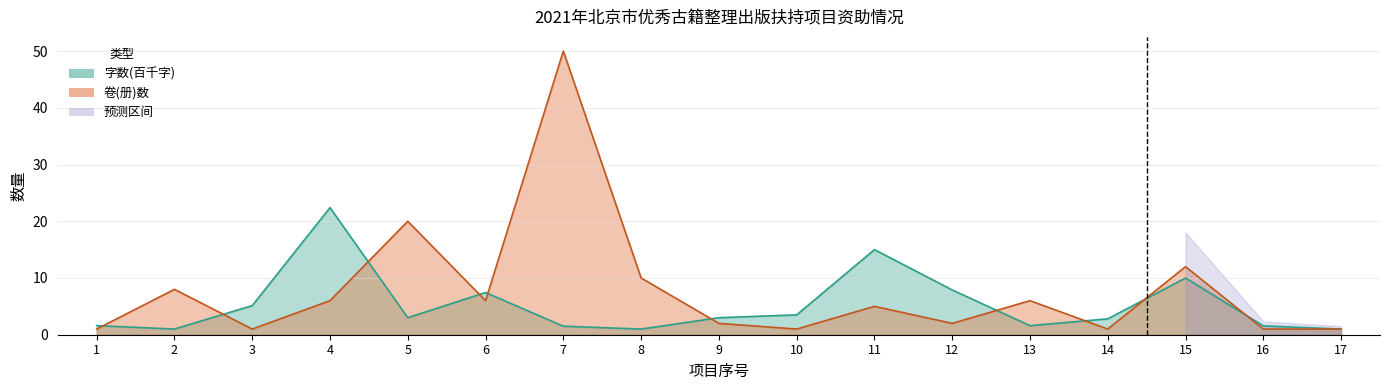

Reading right to left, transcribe all the data shown in this chart.

卷(册)数: 1.0	1.0	12.0	1.0	6.0	2.0	5.0	1.0	2.0	10.0	50.0	6.0	20.0	6.0	1.0	8.0	1.0
字数(千字): 1.0	1.6	10.0	2.8	1.6	7.9	15.0	3.5	3.0	1.0	1.5	7.4	3.0	22.4	5.1	1.0	1.6